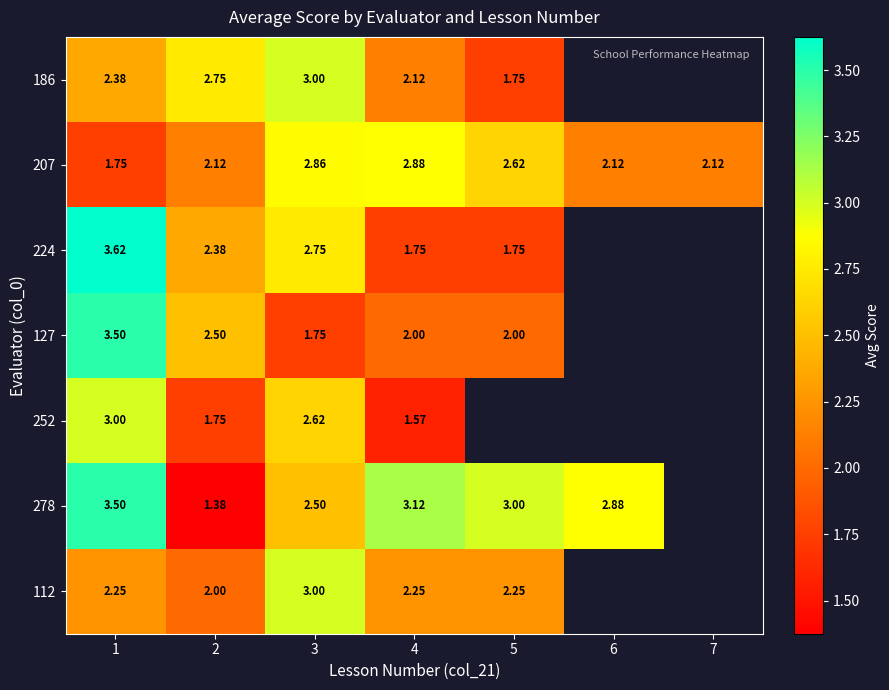

Is the value of 112 at 3 greater than the value of 224 at 3?

Yes